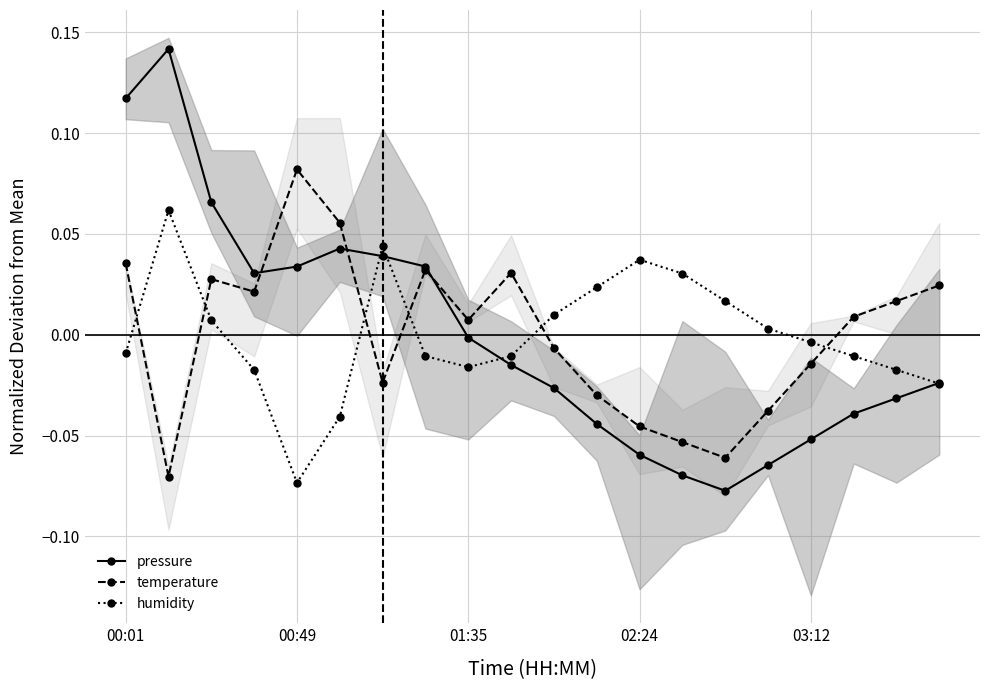

Reading left to right, list all the values displayed in this chart.

pressure: 0.1	0.1	0.1	0.0	0.0	0.0	0.0	0.0	-0.0	-0.0	-0.0	-0.0	-0.1	-0.1	-0.1	-0.1	-0.1	-0.0	-0.0	-0.0
temperature: 0.0	-0.1	0.0	0.0	0.1	0.1	-0.0	0.0	0.0	0.0	-0.0	-0.0	-0.0	-0.1	-0.1	-0.0	-0.0	0.0	0.0	0.0
humidity: -0.0	0.1	0.0	-0.0	-0.1	-0.0	0.0	-0.0	-0.0	-0.0	0.0	0.0	0.0	0.0	0.0	0.0	-0.0	-0.0	-0.0	-0.0